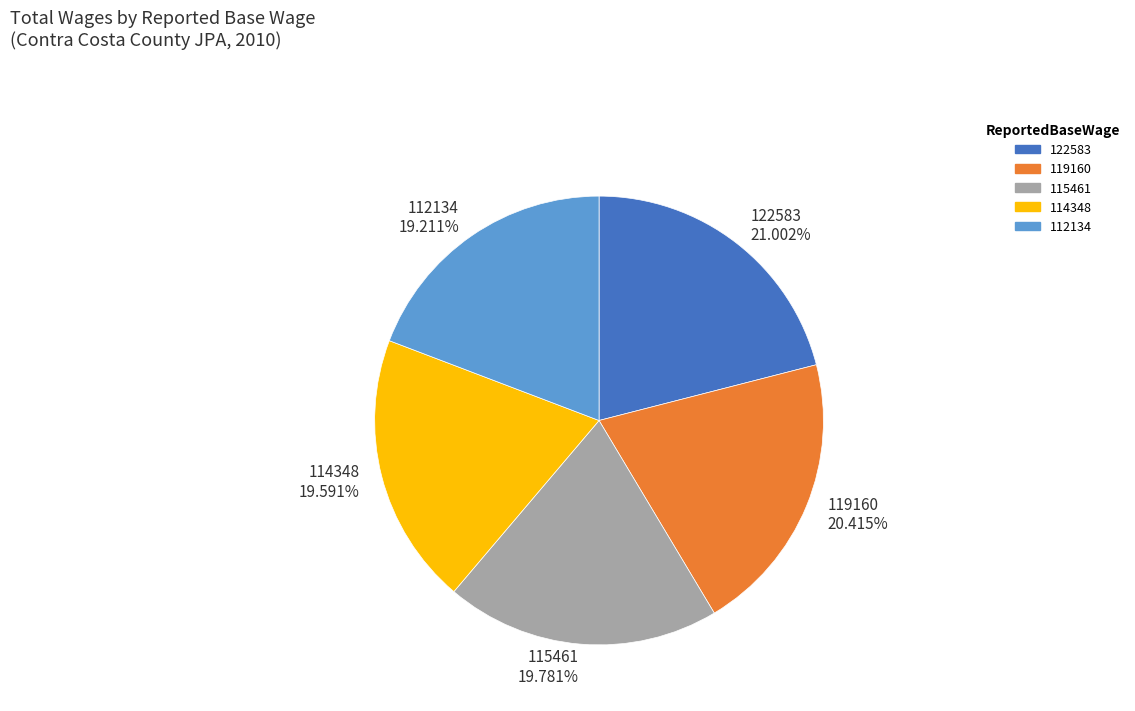

Which has a higher value, 119160 or 112134?

119160